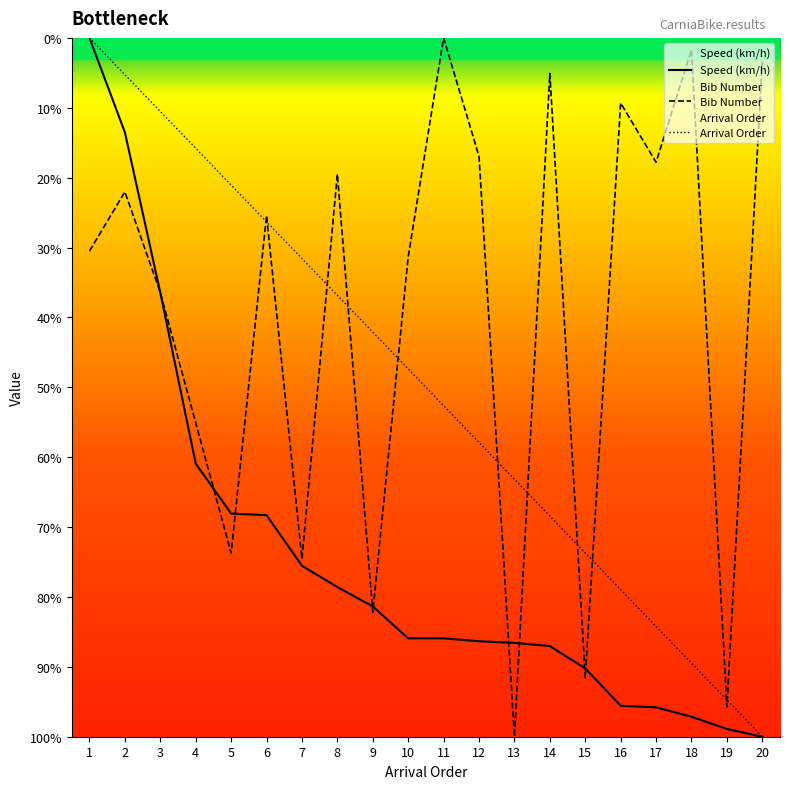

What is the maximum value for Bib Number?

100.0